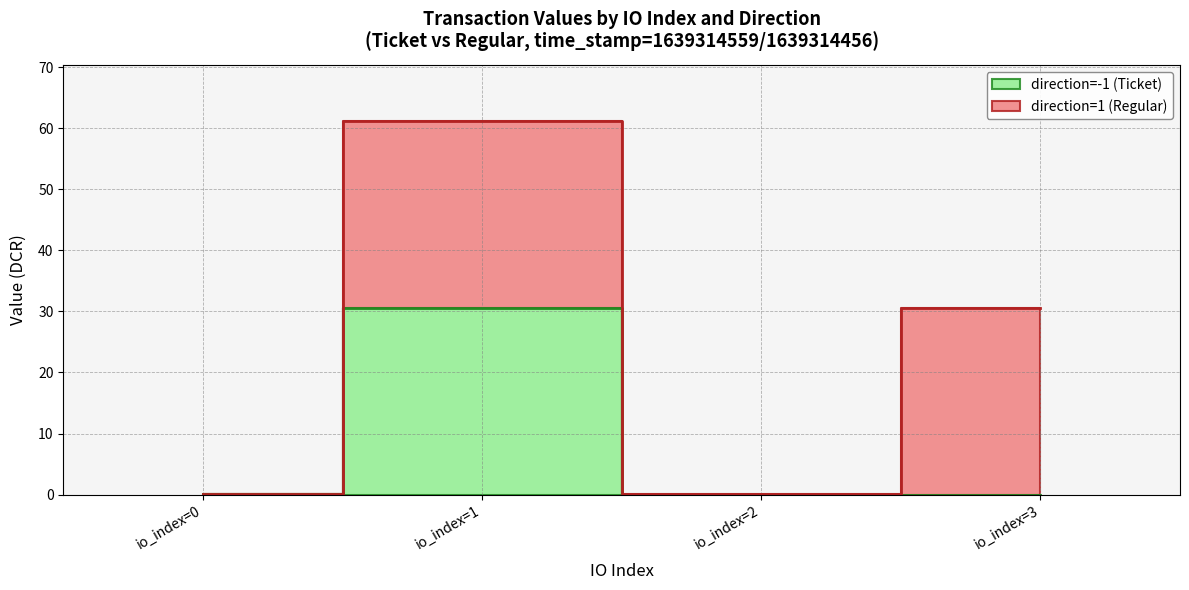

Does the chart have visible grid lines?

Yes